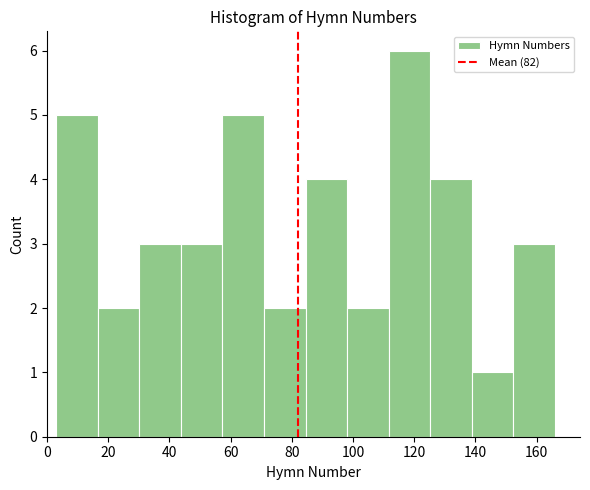

Reading left to right, transcribe this chart: for each bar, give the range it covers on the x-axis and its height. Neither the bar edges nor the heights are printed on the chart, so give them approximately, as read against the axes.

4 to 16: 5
16 to 30: 2
30 to 44: 3
44 to 58: 3
58 to 70: 5
70 to 84: 2
84 to 98: 4
98 to 112: 2
112 to 126: 6
126 to 138: 4
138 to 152: 1
152 to 166: 3